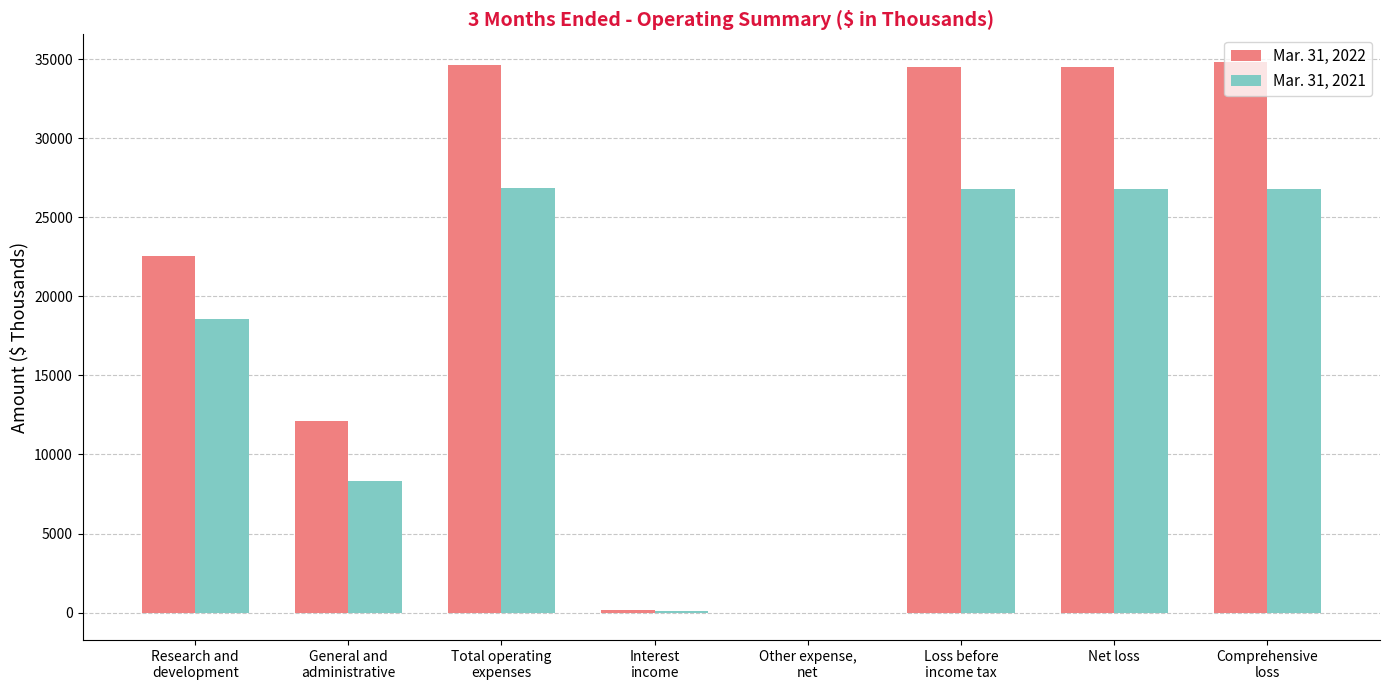

Which series has the largest total across all categories?

Mar. 31, 2022